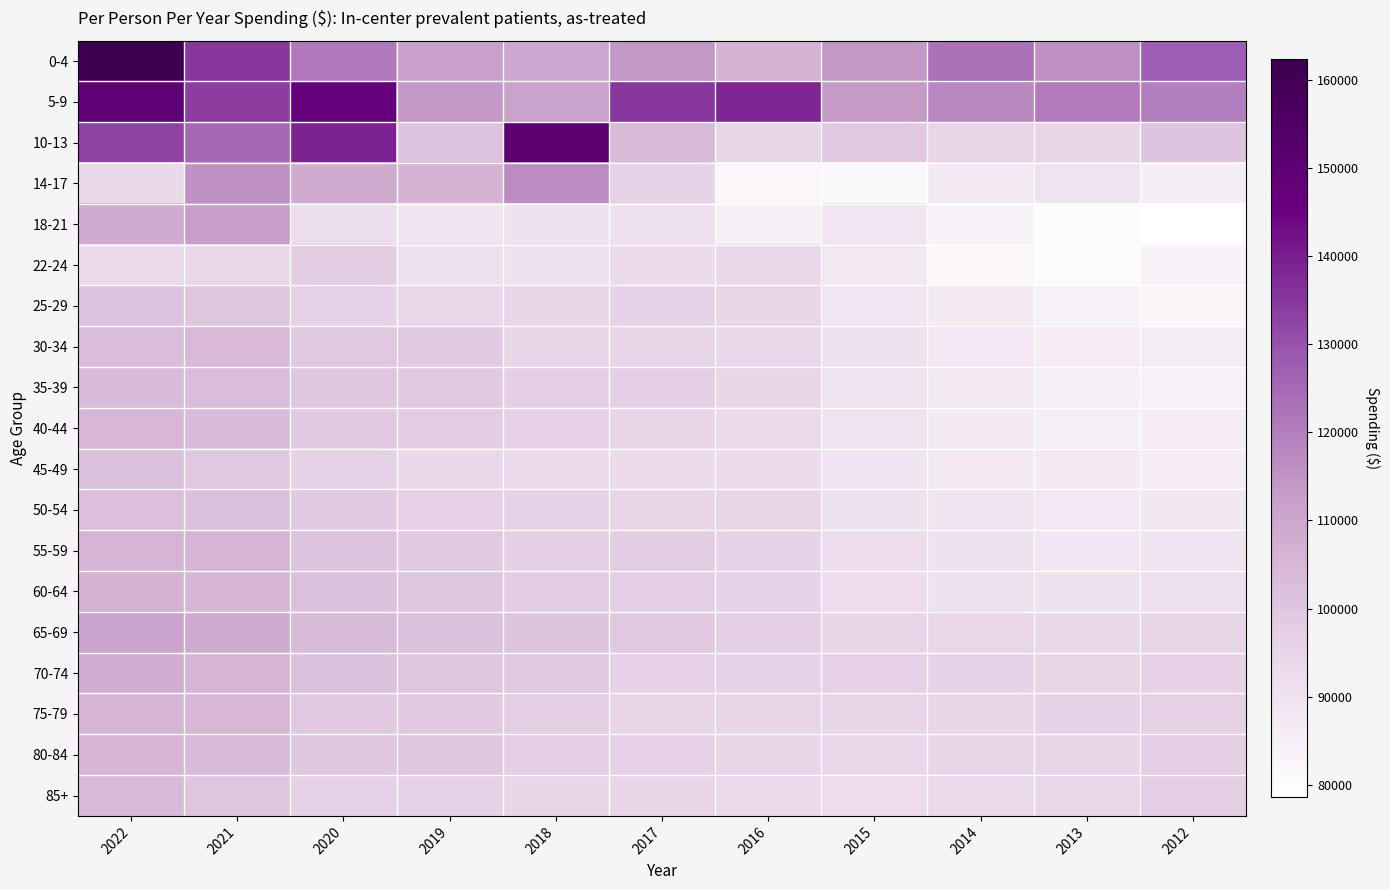

Count the number of data series in this chart.

19